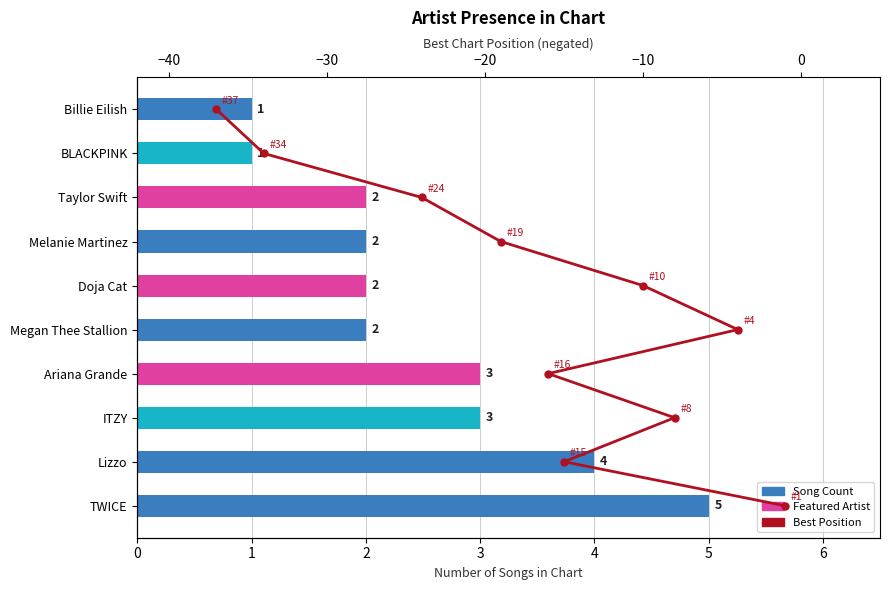

At how many categories does at least one series exceed 3?

8